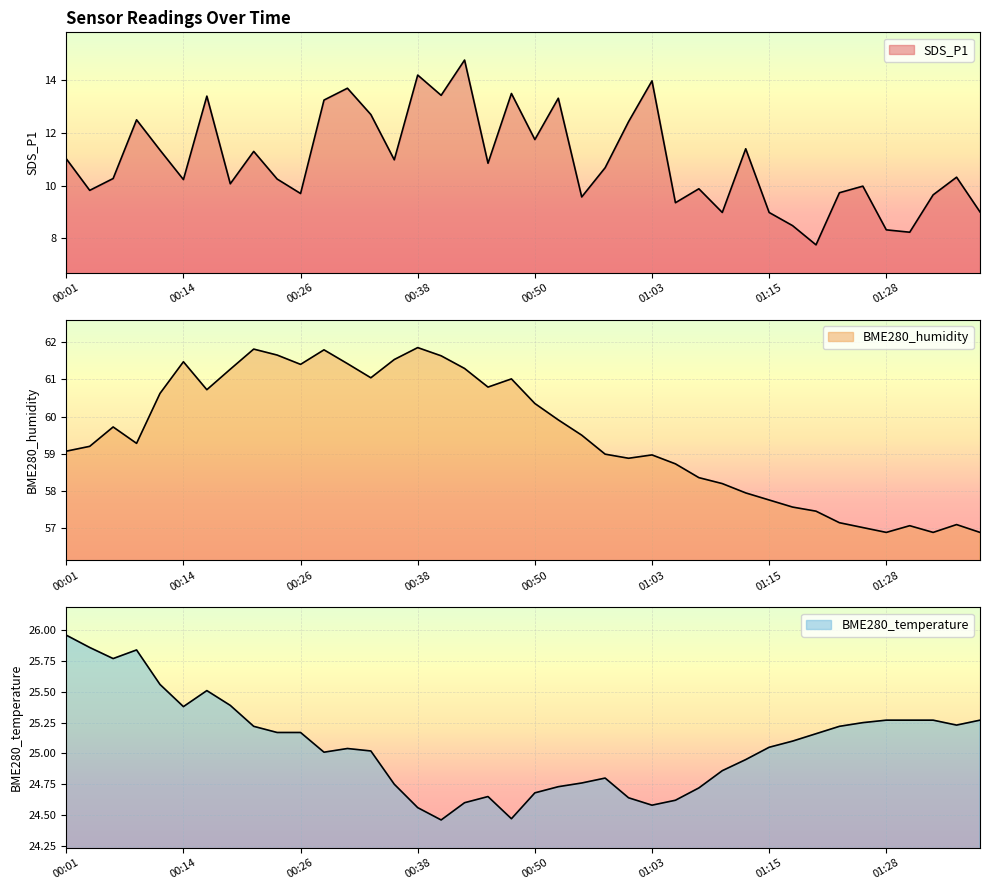

Which has a higher value, 01:23 or 01:15?

01:23